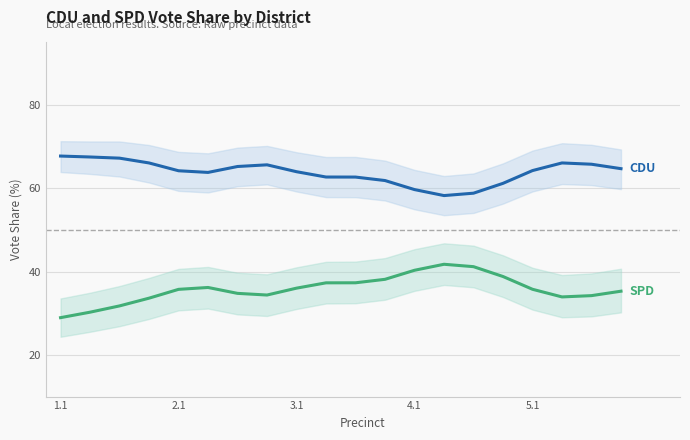

What is the sum of all CDU values?

1277.3